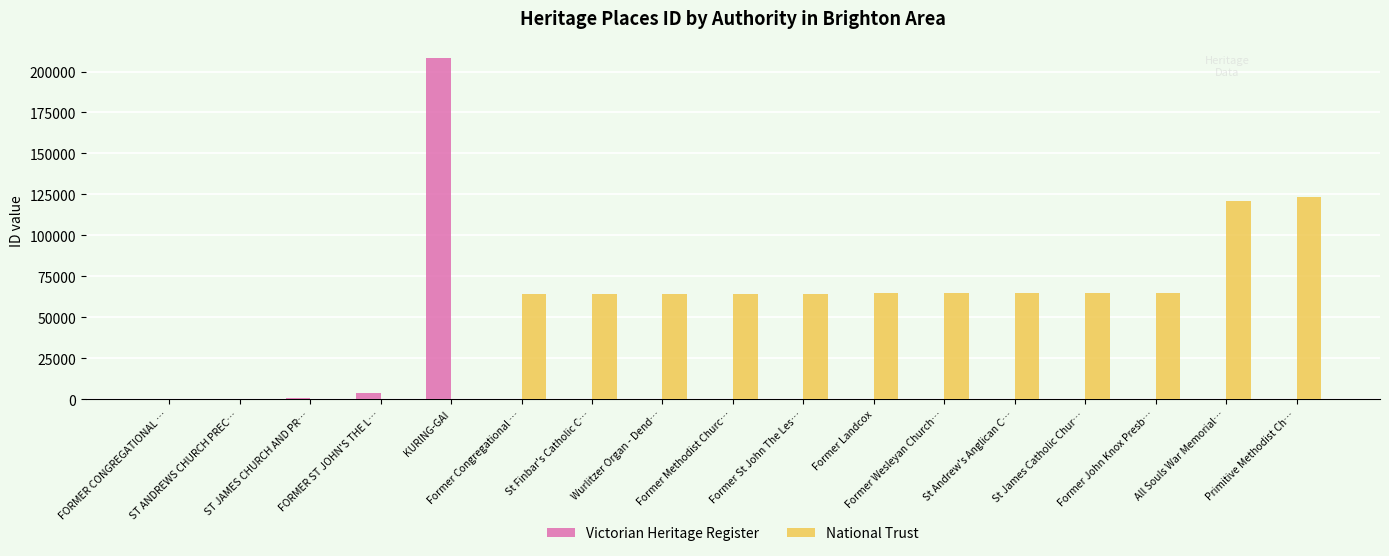

What is the greatest value displayed?

208328